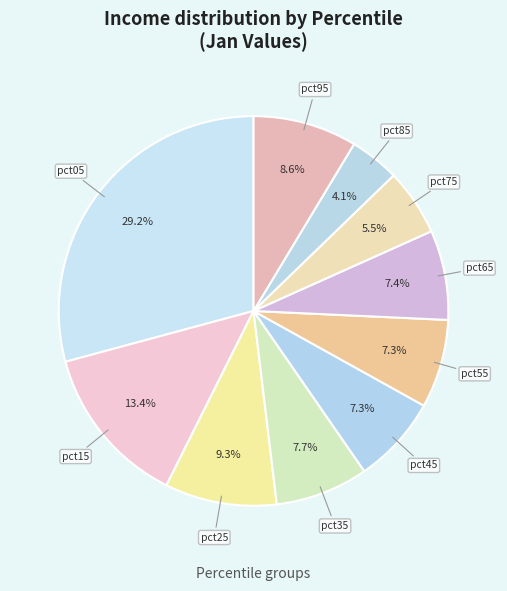

How many slices are in this pie chart?

10